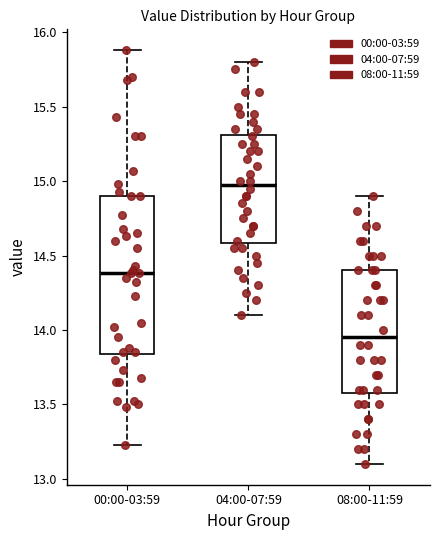

Reading left to right, transcribe this box plot: for each box, give where its median line is, the range the box spans, and where its two whiskers end, as read against the y-axis. The values are not printed on the chart, so give them approximately, as read against the axis.

00:00-03:59: median 14.40, box 13.85 to 14.90, whiskers 13.25 to 15.90
04:00-07:59: median 15.00, box 14.60 to 15.30, whiskers 14.10 to 15.80
08:00-11:59: median 13.95, box 13.60 to 14.40, whiskers 13.10 to 14.90